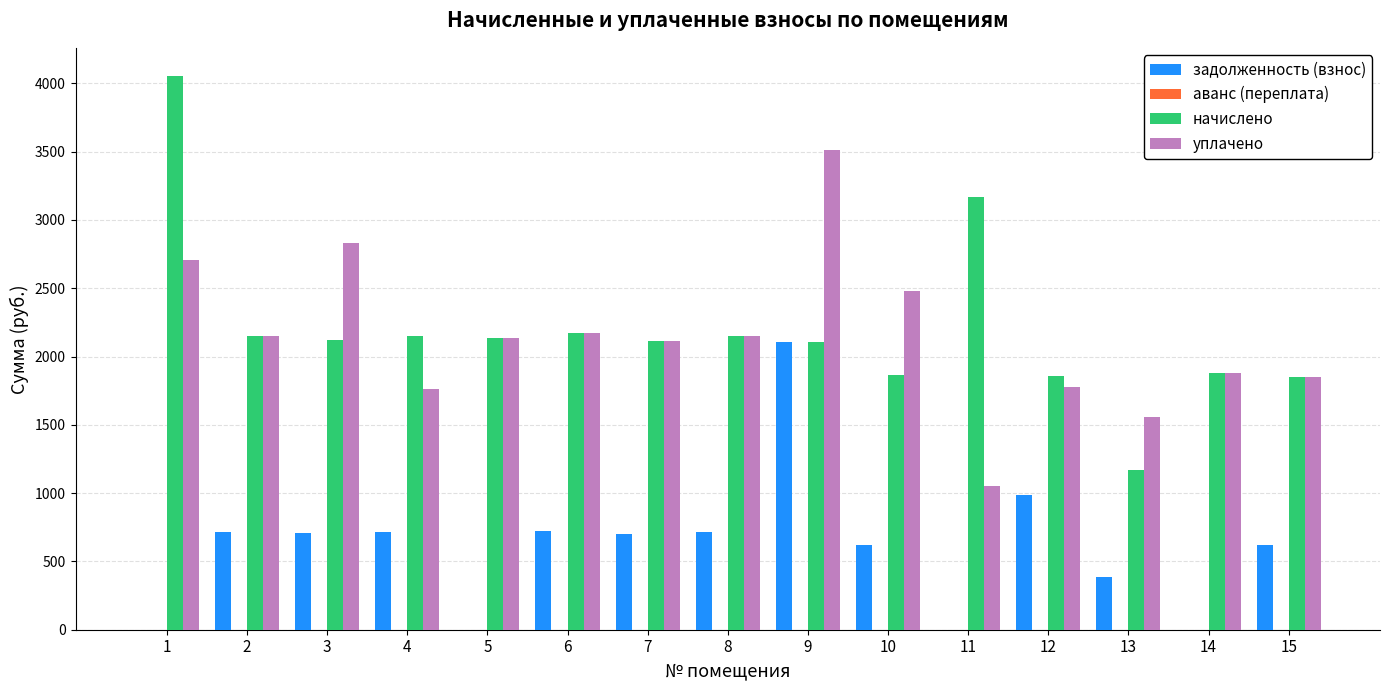

Between 4 and 8, which series saw the biggest shift?

уплачено